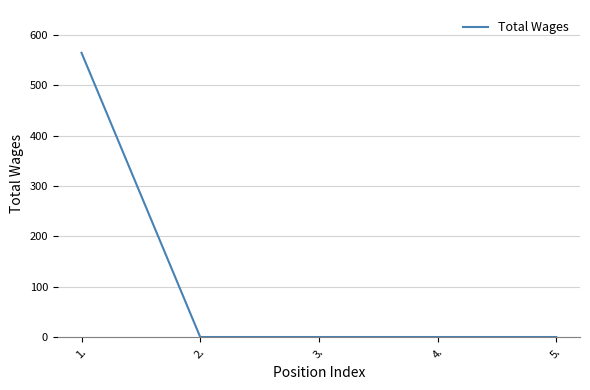

What is the difference between the values at 2. and 1.?

565